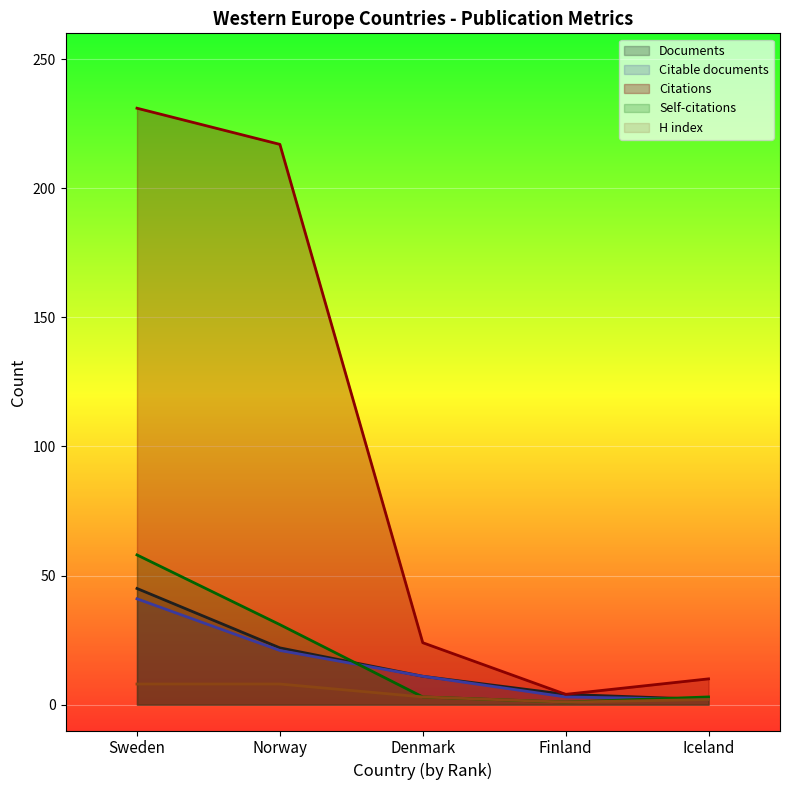

The value of Documents at Iceland is 3. True or false?

False